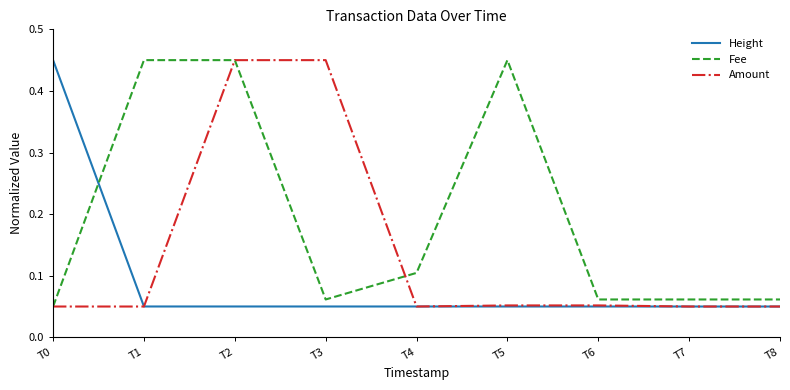

Which series has the largest total across all categories?

Fee